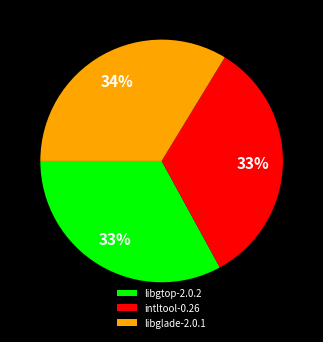

Is libgtop-2.0.2 the majority of the pie?

No